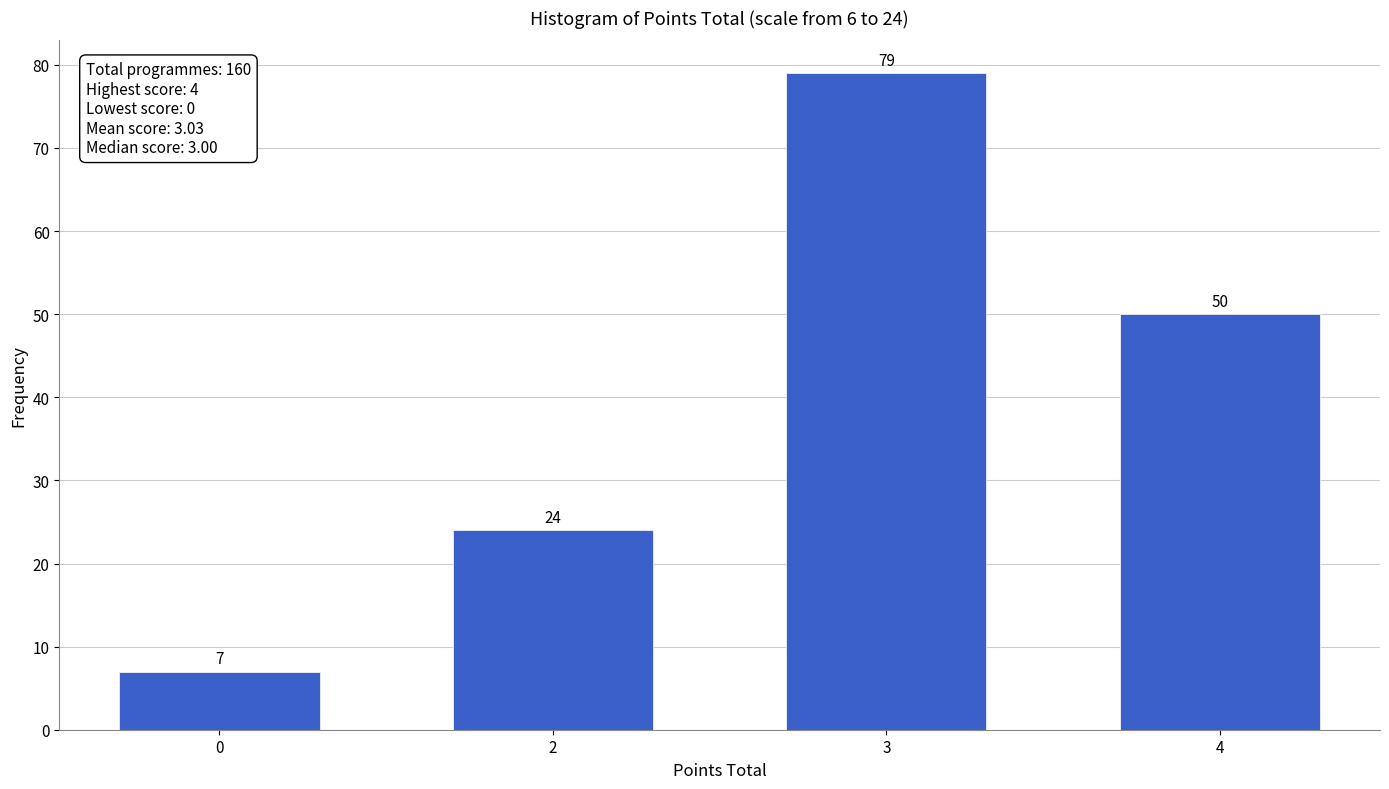

Reading left to right, list all the values displayed in this chart.

0=7	2=24	3=79	4=50